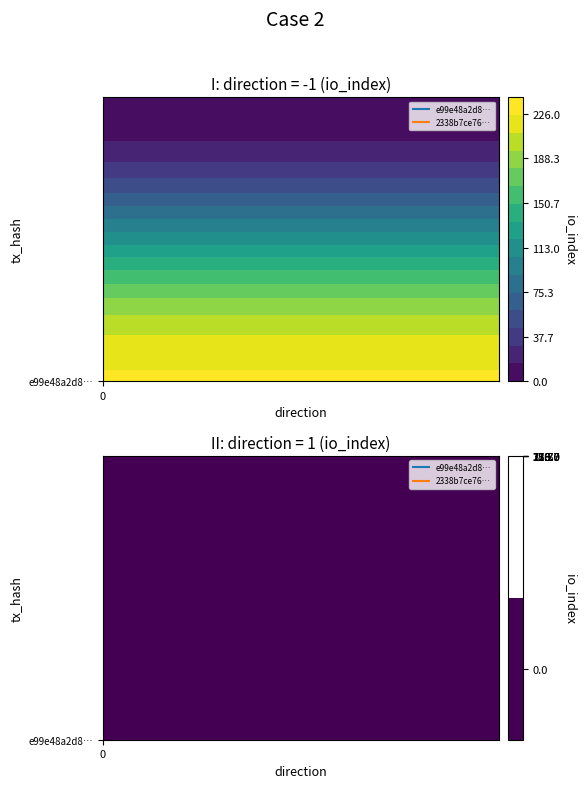

At how many categories does at least one series exceed 97?

1